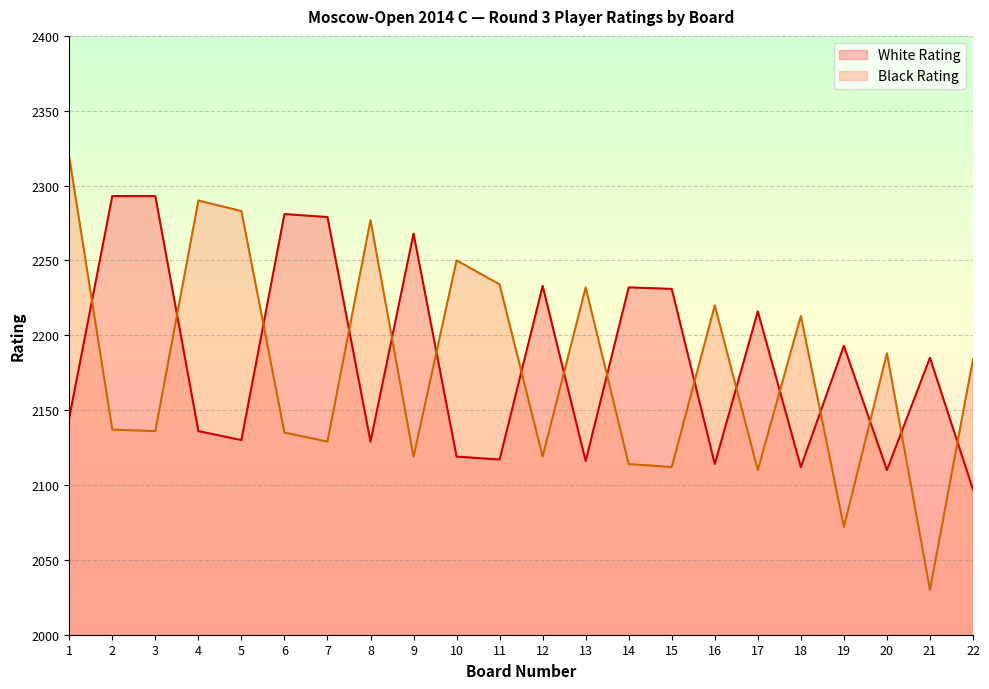

What is the difference between the second highest and minimum values in the Black Rating series?

260